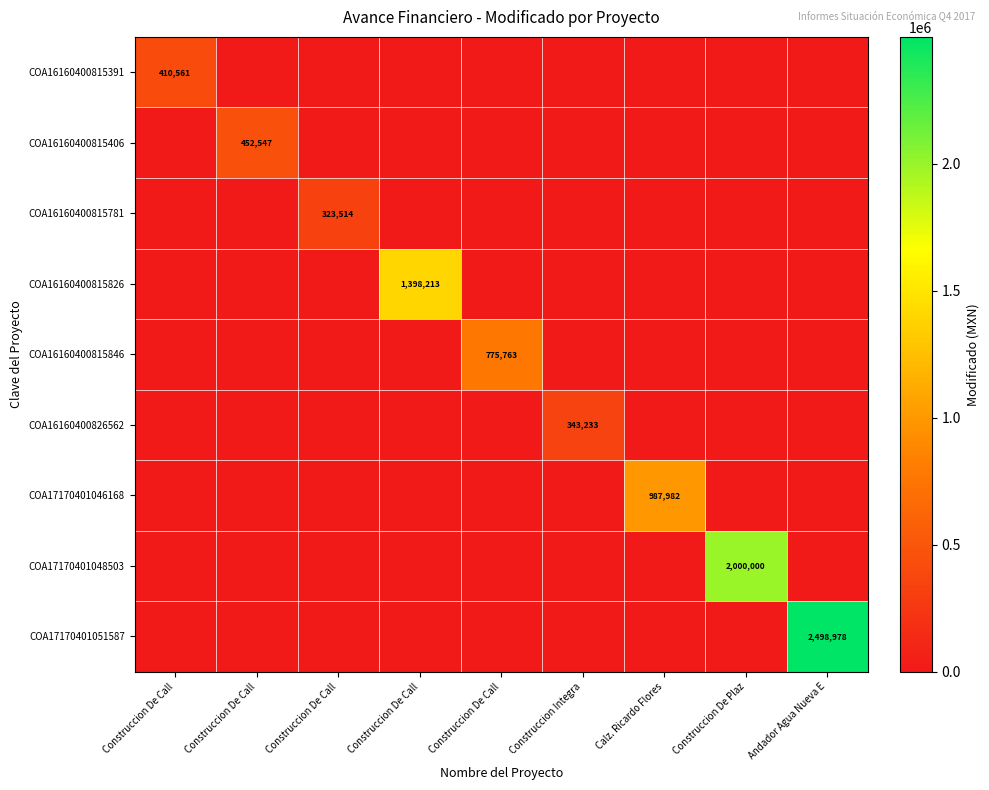

The value of COA16160400815391 at Construccion De Call is 0.0. True or false?

True